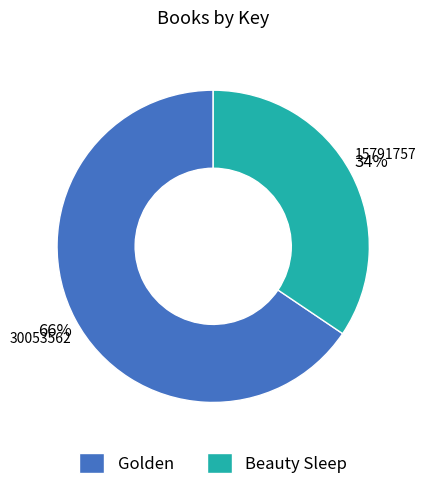

Which slice is the largest?

Golden